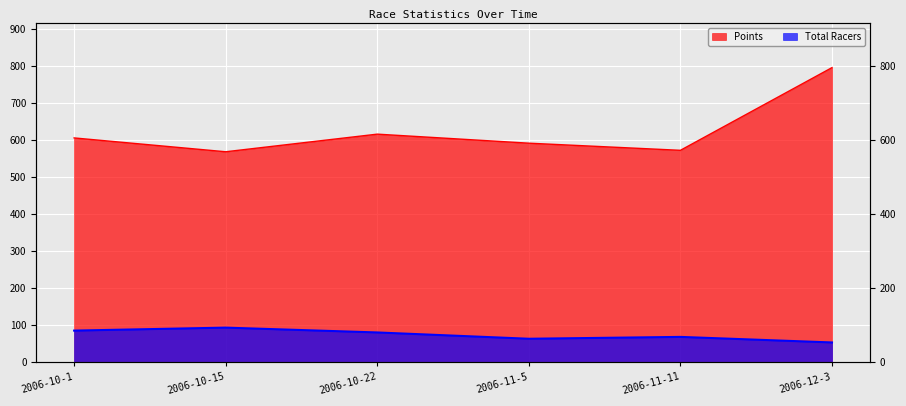

Is it true that Total Racers equals 53.0 at 2006-12-3?

True